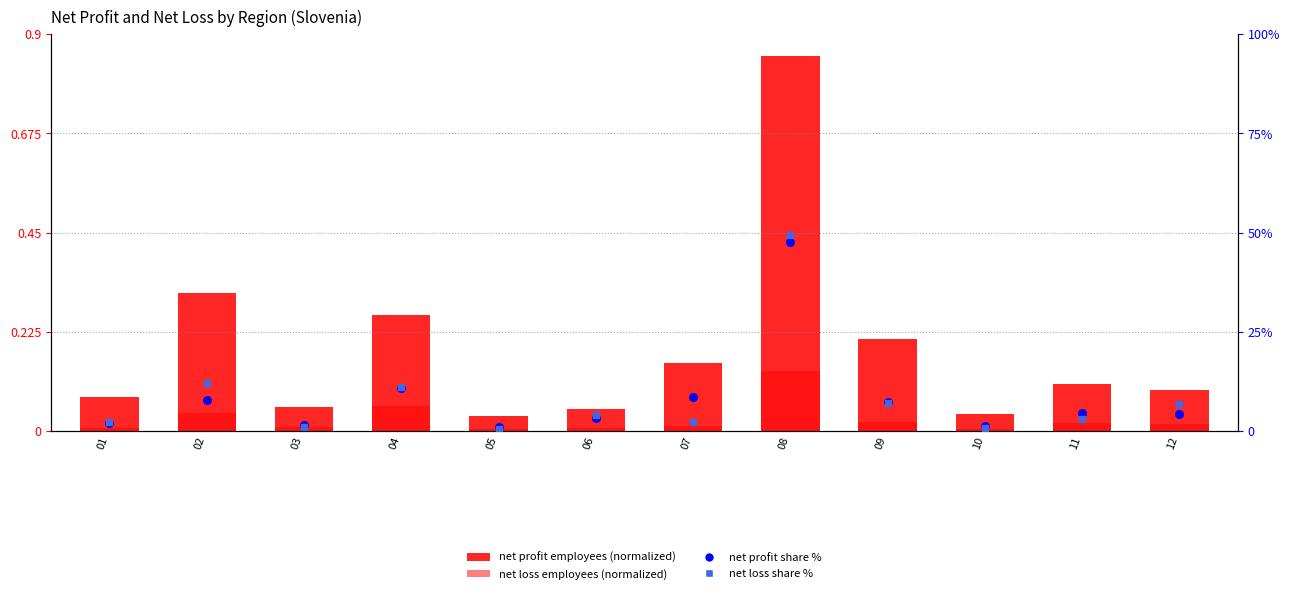

Which series has the largest total across all categories?

net profit share %